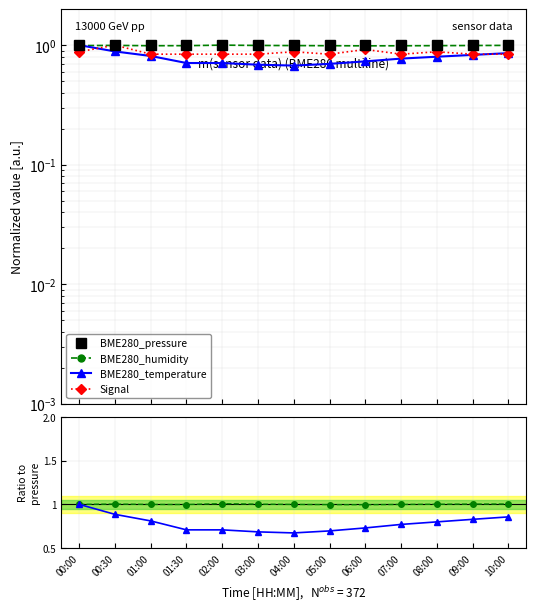

How many interior local valleys does the BME280_temperature series have?

1